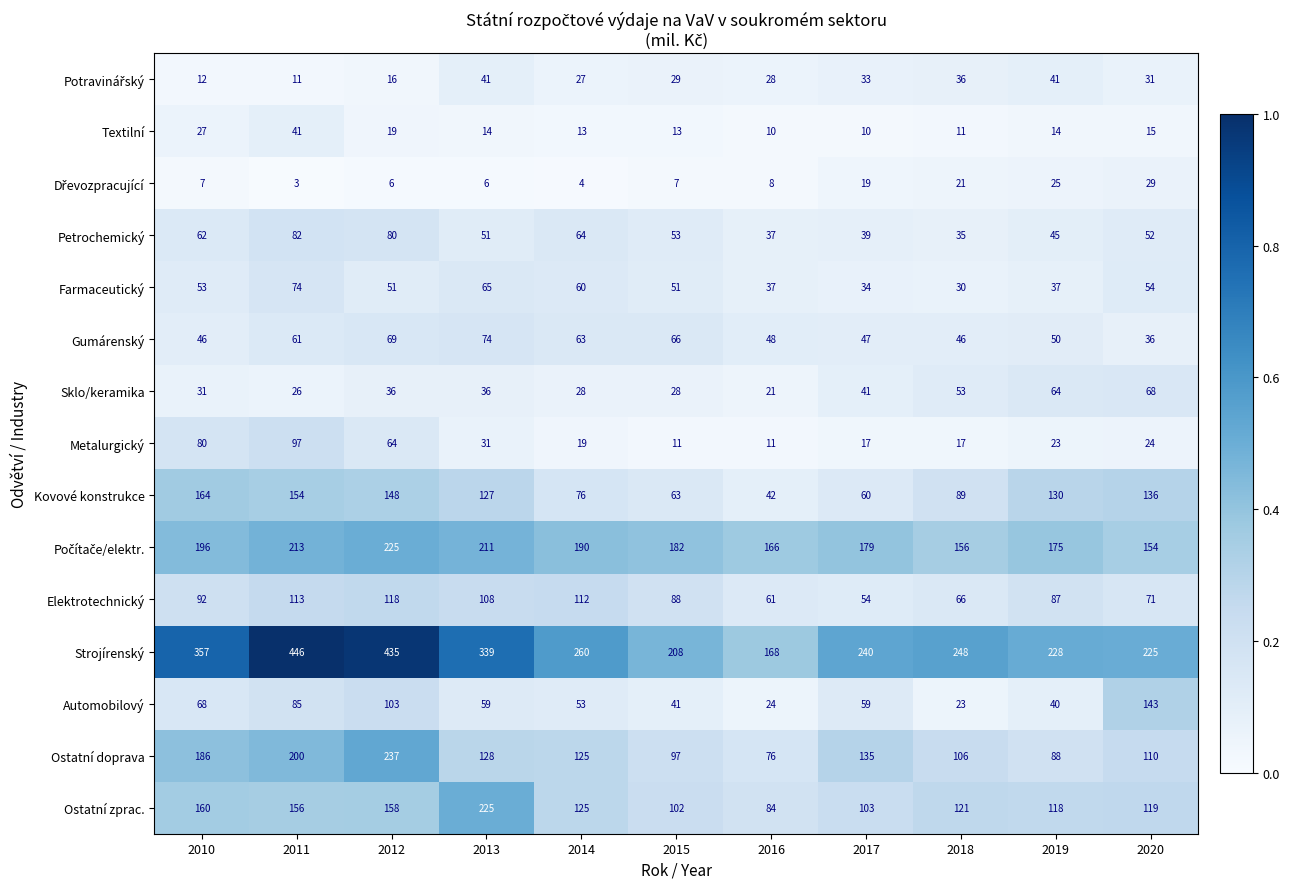

The Textilní series shows 15 at 2020. True or false?

True